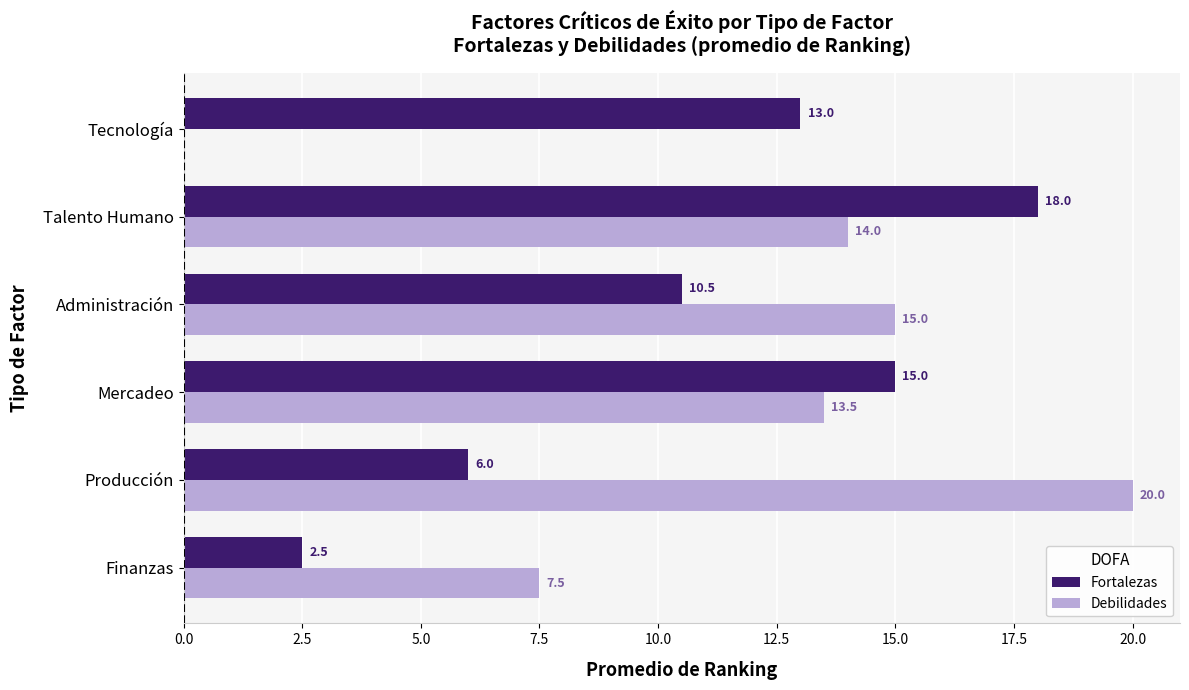

Is it true that Debilidades equals 0.0 at Tecnología?

True